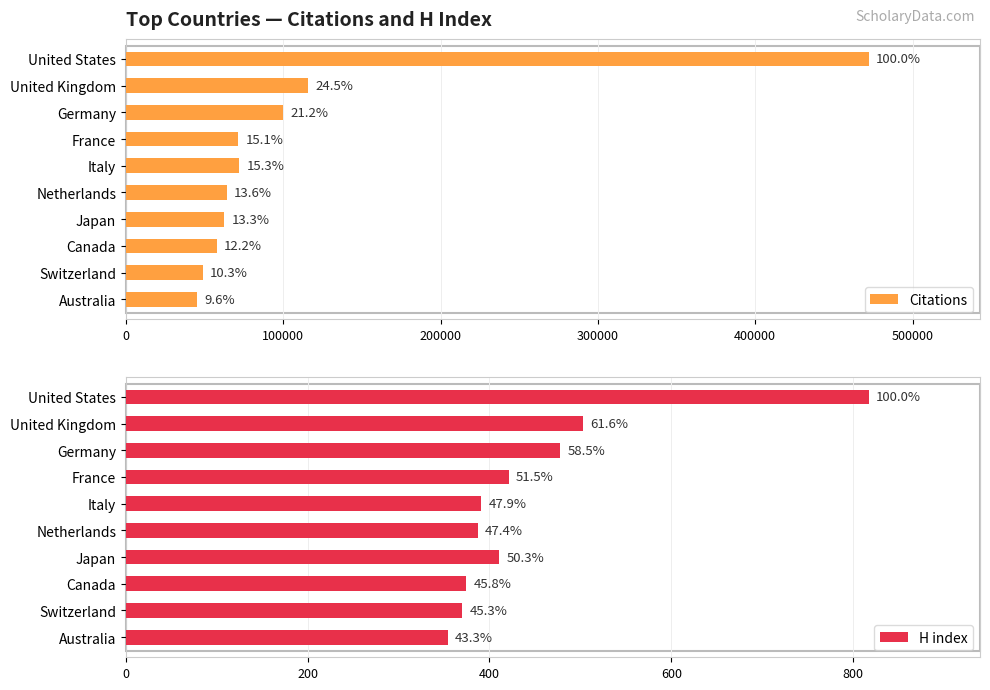

Rank the series by their average value, from highest to lowest.

Citations, H index